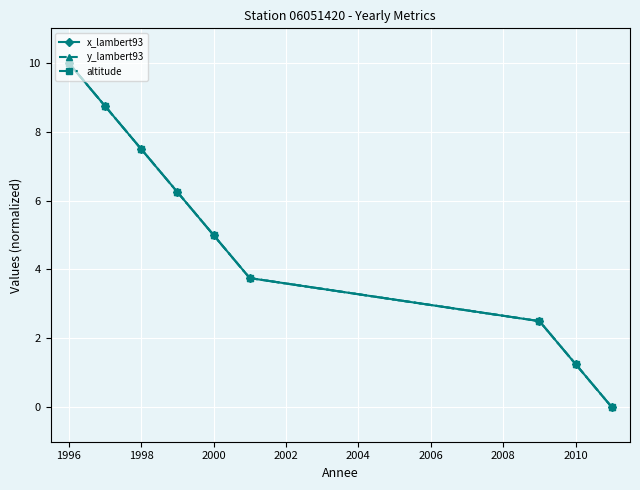

True or false: x_lambert93 has more than 0 points higher than both neighbors.

False